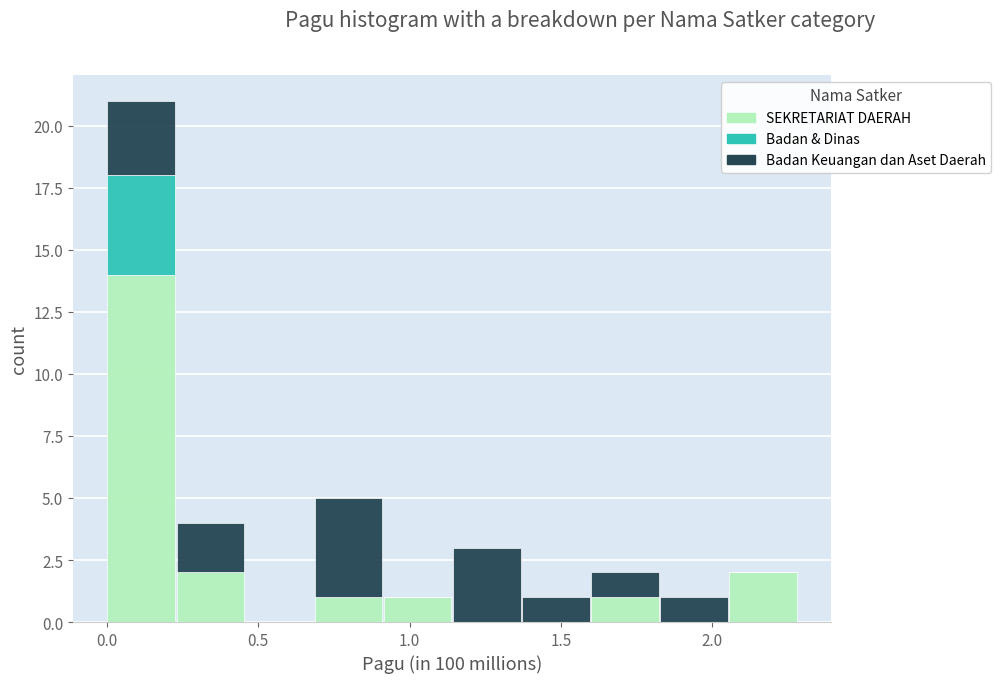

What is the total height of the stacked bar covering 0.00 to 0.25 on the x-axis? Neither the bar edges nor the heights are printed on the chart, so give them approximately, as read against the axes.

21